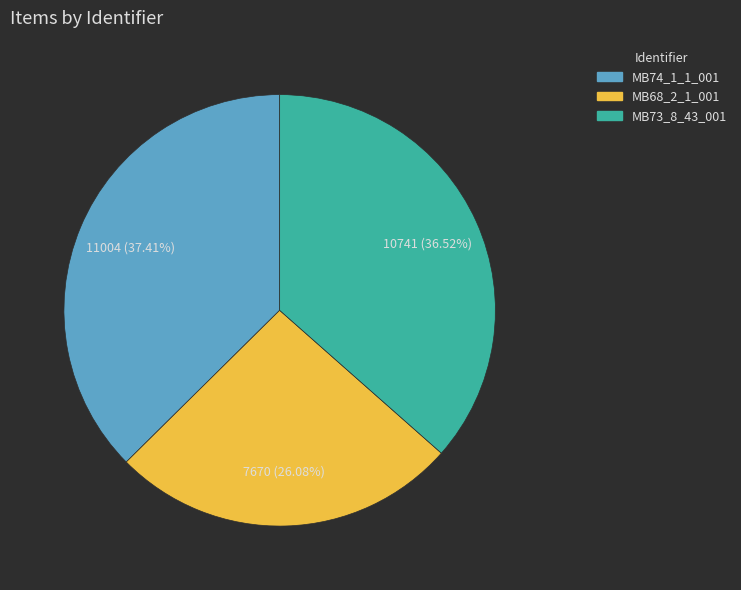

How many slices are in this pie chart?

3